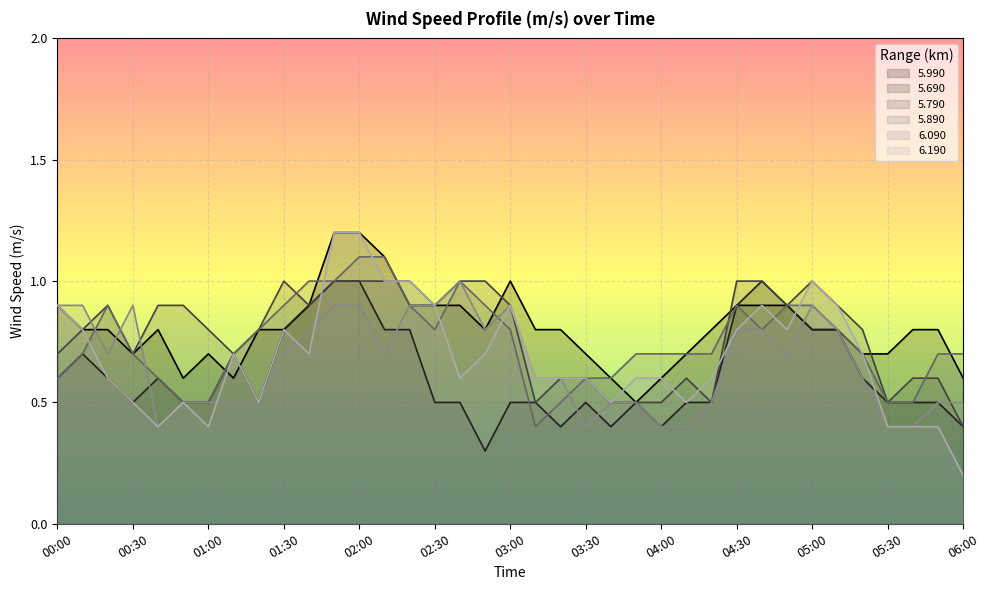

True or false: 5.690 and 5.990 cross at least once.

True